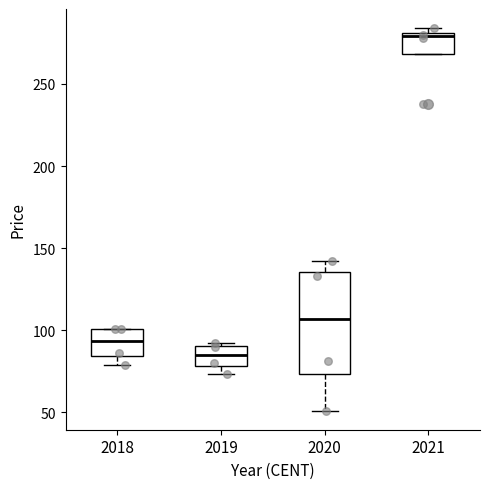

Reading left to right, read every box against the y-axis: the position of its median line, the range the box covers, and the ends of its whiskers. The values are not printed on the chart, so give them approximately, as read against the axis.

2018: median 95, box 85 to 100, whiskers 80 to 100
2019: median 85, box 80 to 90, whiskers 75 to 90
2020: median 105, box 75 to 135, whiskers 50 to 140
2021: median 280 (just below the box's upper edge), box 270 to 280, whiskers 270 to 285